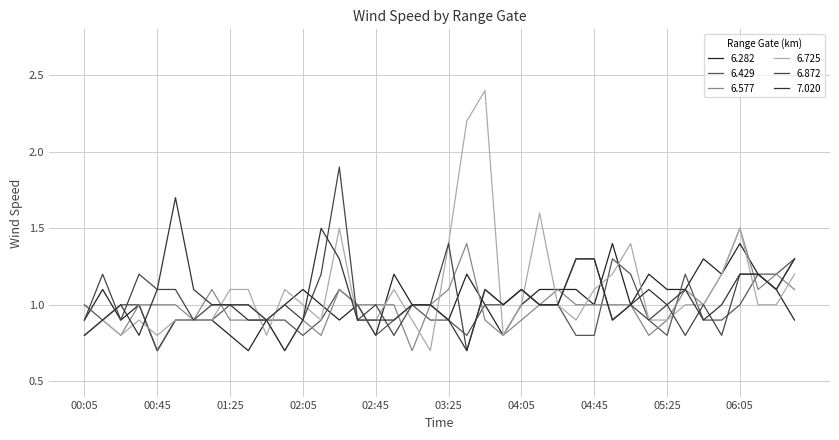

Reading right to left, what are all the values shown in this chart?

6.282: 0.9	1.1	1.2	1.4	1.2	1.3	1.1	1.1	1.2	1.0	1.4	1.0	1.1	1.1	1.1	1.0	0.8	1.0	1.2	0.9	1.0	1.0	1.2	0.8	1.0	0.9	1.0	1.1	1.0	0.9	0.7	0.8	0.9	0.9	0.9	0.7	1.0	0.9	1.1	0.9
6.429: 1.3	1.2	1.2	1.0	0.9	0.9	1.2	0.8	0.9	1.2	1.3	0.8	0.8	1.0	1.0	1.1	1.0	1.0	0.8	0.9	0.9	1.0	0.9	0.8	1.0	1.1	0.9	0.8	0.9	0.9	1.0	1.0	0.9	0.9	0.9	0.7	1.0	1.0	0.9	1.0
6.577: 1.1	1.2	1.1	1.5	1.2	1.0	1.1	0.9	0.8	1.0	1.0	1.0	1.0	1.1	1.0	0.9	0.8	0.9	1.4	1.1	1.0	0.7	1.0	1.0	1.0	1.1	0.8	0.9	0.7	0.9	0.9	0.9	1.1	0.9	1.0	1.0	1.0	0.8	0.9	0.8
6.725: 1.2	1.0	1.0	1.5	1.2	1.0	1.0	0.9	0.9	1.4	1.2	1.1	0.9	1.0	1.6	1.0	0.8	2.4	2.2	1.4	0.7	0.9	1.1	0.9	0.9	1.5	0.9	1.0	1.1	0.8	1.1	1.1	0.9	0.9	0.9	0.8	0.9	0.8	0.9	0.8
6.872: 1.3	1.1	1.2	1.2	0.8	1.0	0.8	1.0	0.9	1.0	0.9	1.3	1.3	1.0	1.0	1.1	1.0	1.1	0.7	1.4	1.0	1.0	0.8	1.0	0.9	1.9	1.2	0.9	1.0	0.9	1.0	1.0	1.0	0.9	1.1	1.1	1.2	0.9	1.2	0.9
7.020: 1.3	1.1	1.2	1.2	1.0	0.9	1.1	1.0	1.1	1.0	0.9	1.3	1.3	1.0	1.0	1.1	1.0	1.1	0.7	0.9	1.0	1.0	0.9	0.9	0.9	1.3	1.5	0.9	0.7	0.9	0.9	1.0	1.0	1.1	1.7	1.1	0.8	1.0	0.9	0.8